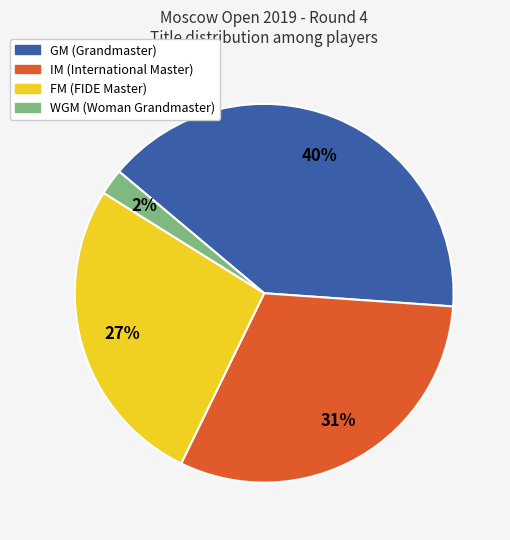

Is there any slice that represents more than half of the pie?

No